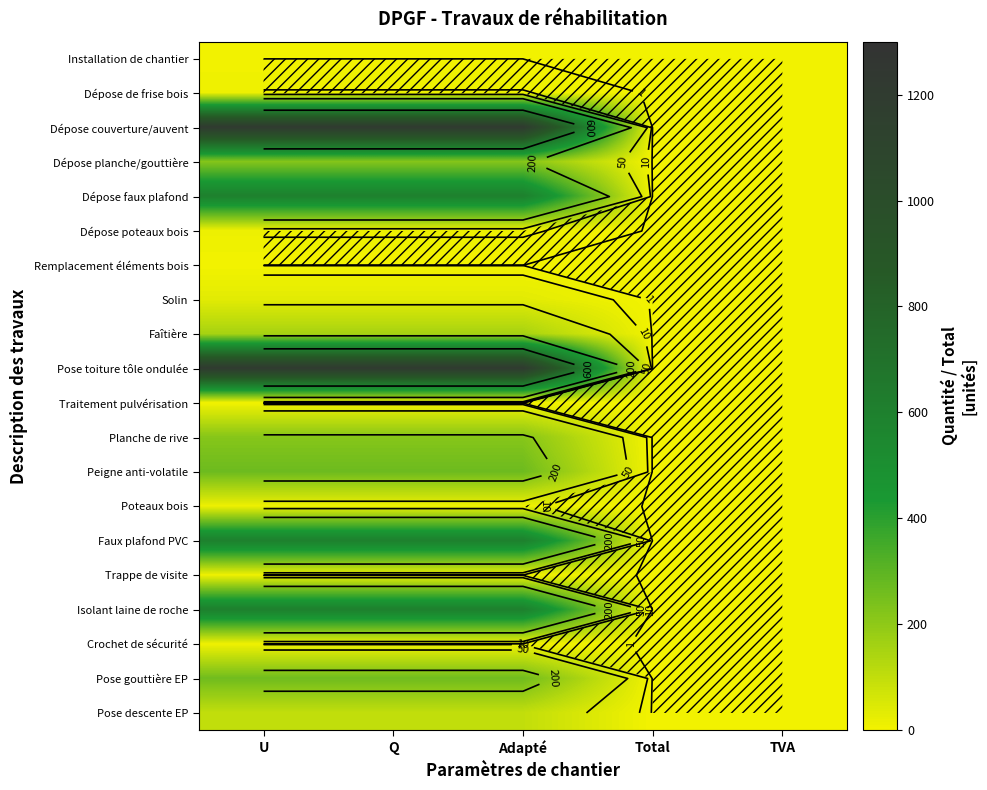

Rank the categories by Dépose faux plafond value from highest to lowest.

U, Q, Adapté, Total, TVA